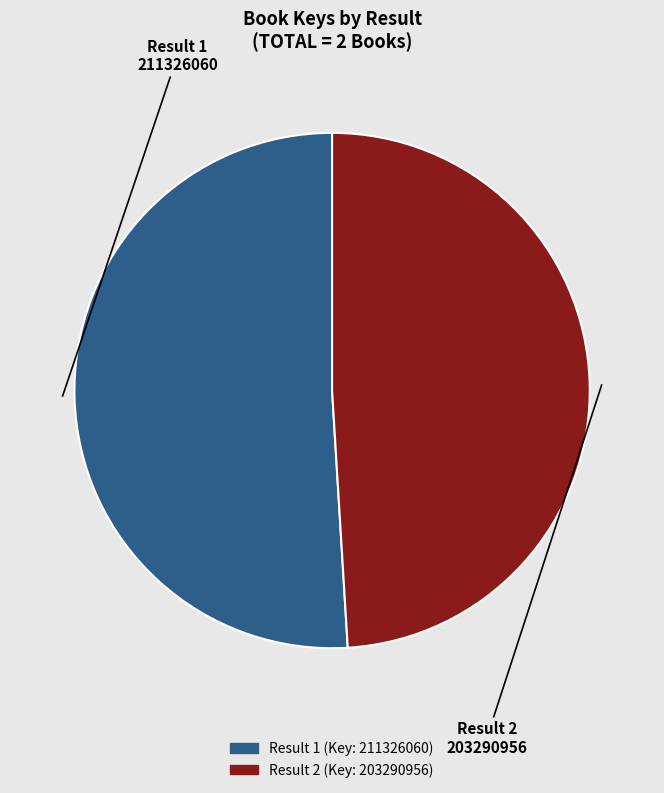

Is there a majority slice in this chart?

Yes